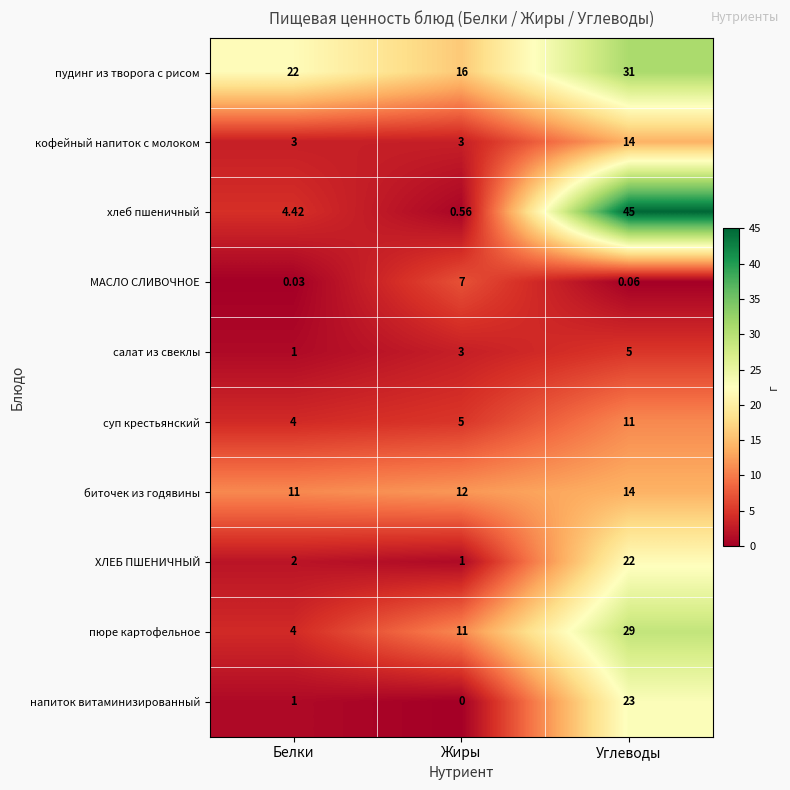

At which category is the sum across all series the highest?

Углеводы